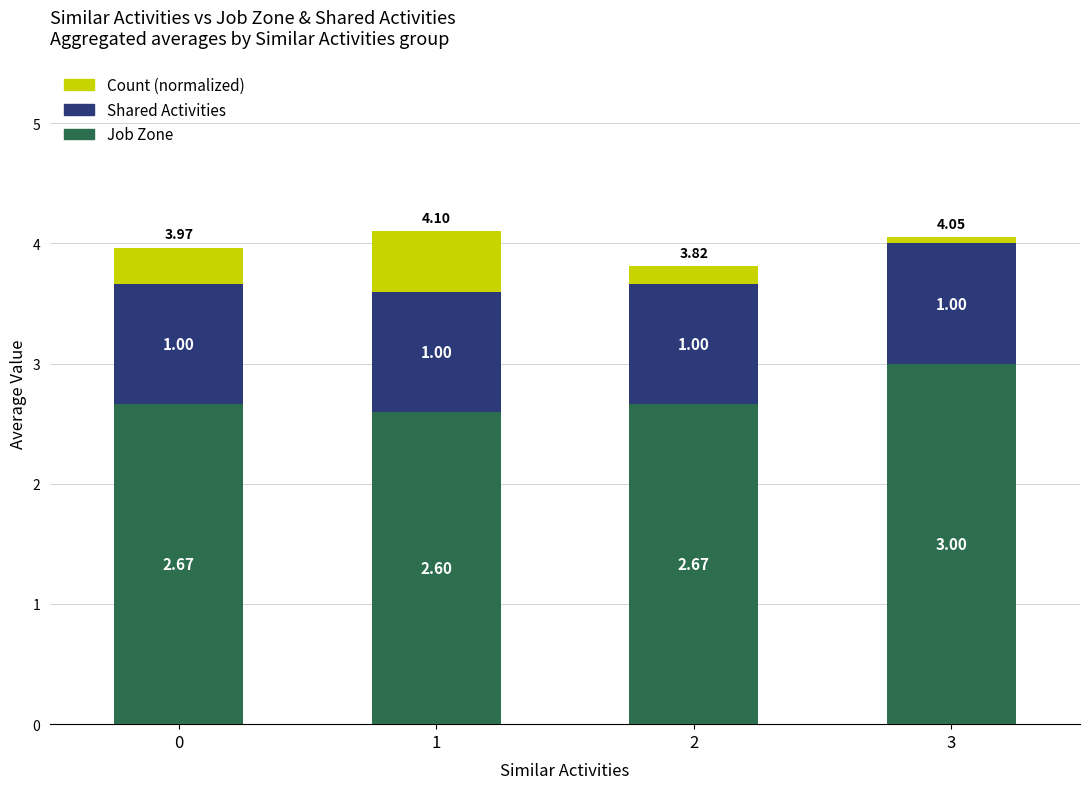

What is the sum of the Job Zone values at 2 and 3?

5.7